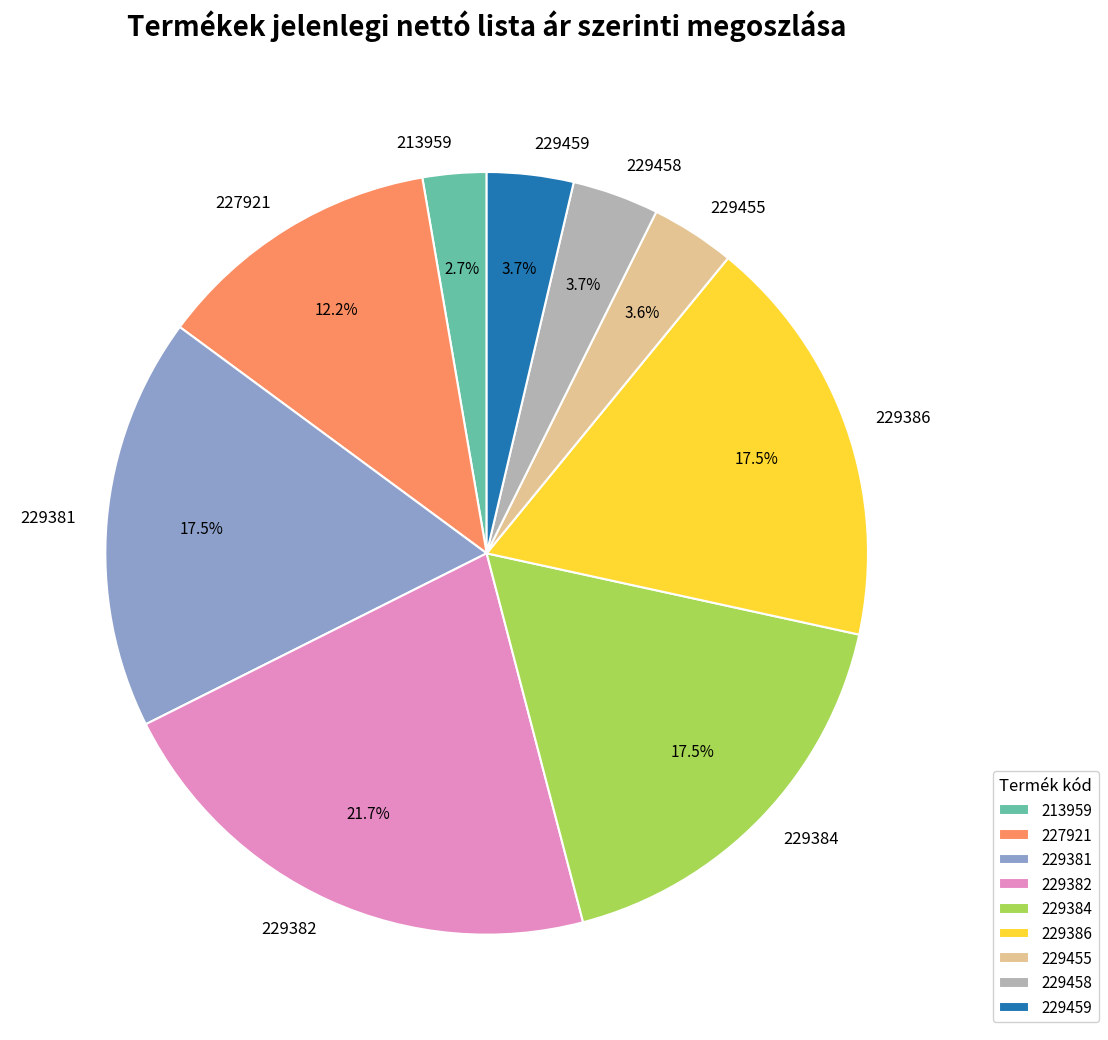

What is the largest slice in the pie chart?

229382